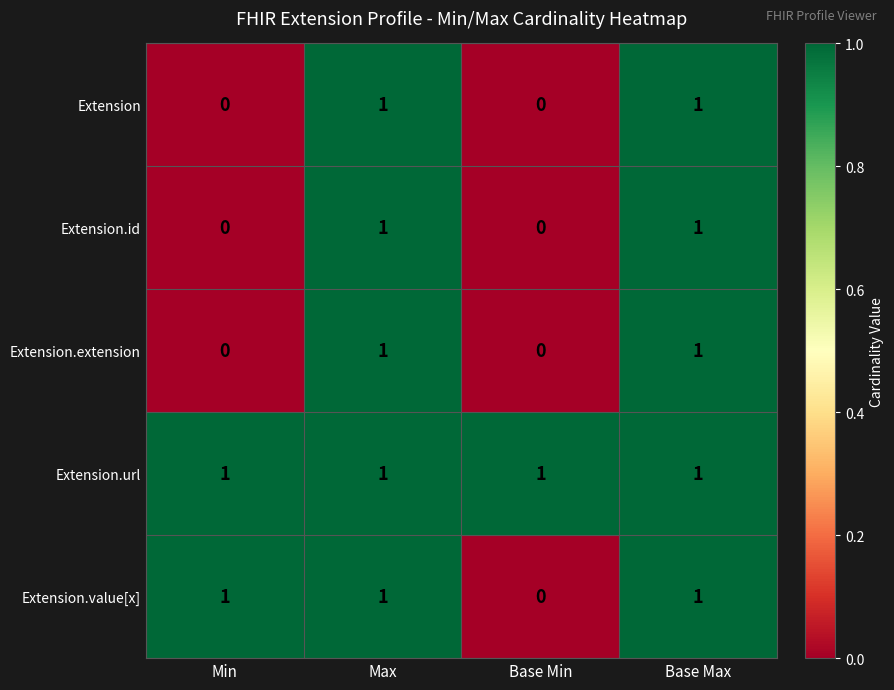

At how many categories does at least one series exceed 0?

4